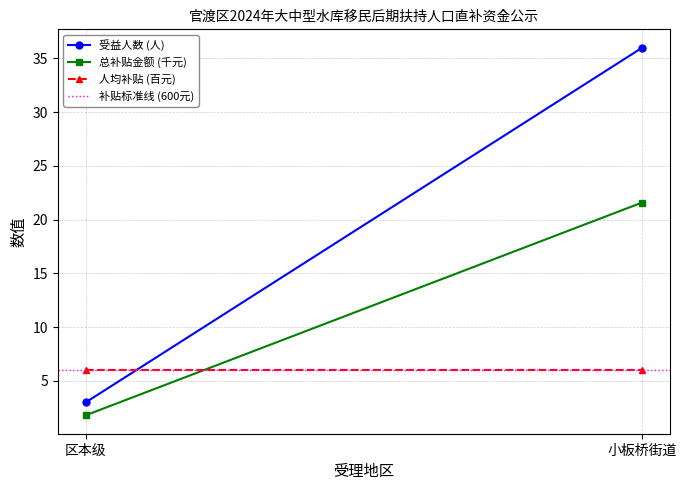

What is the lowest value of the 补贴标准线 (600元) series?

6.0